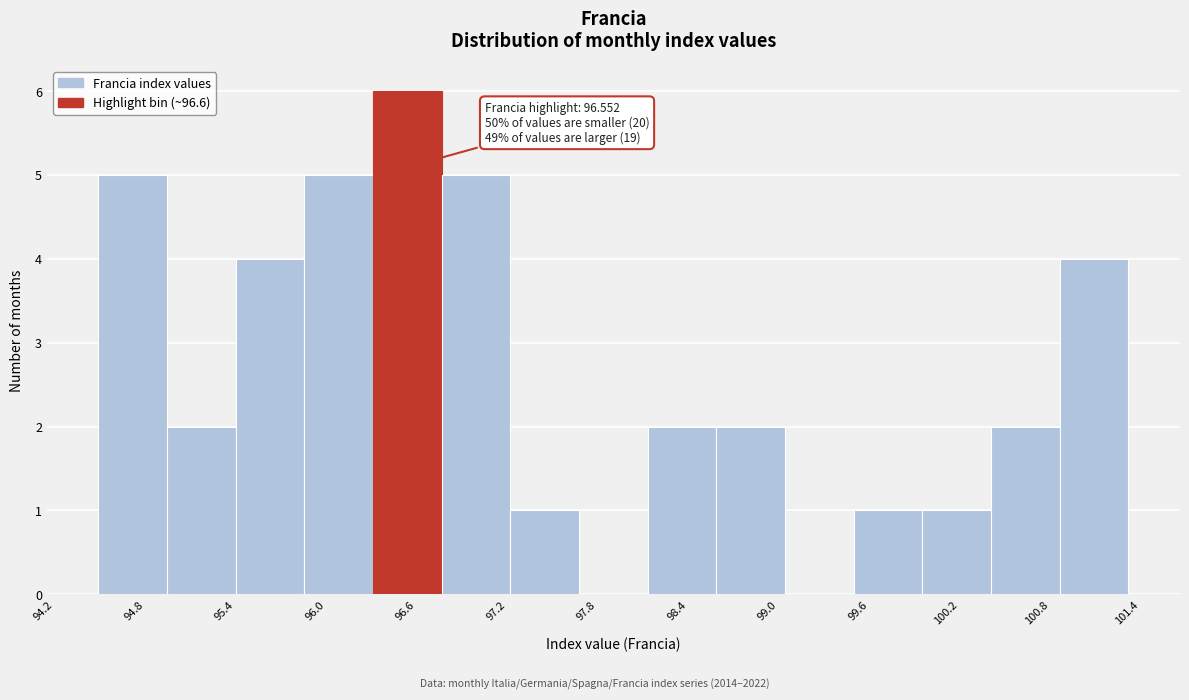

Which range on the x-axis has the tallest bar?

96.3 to 96.8